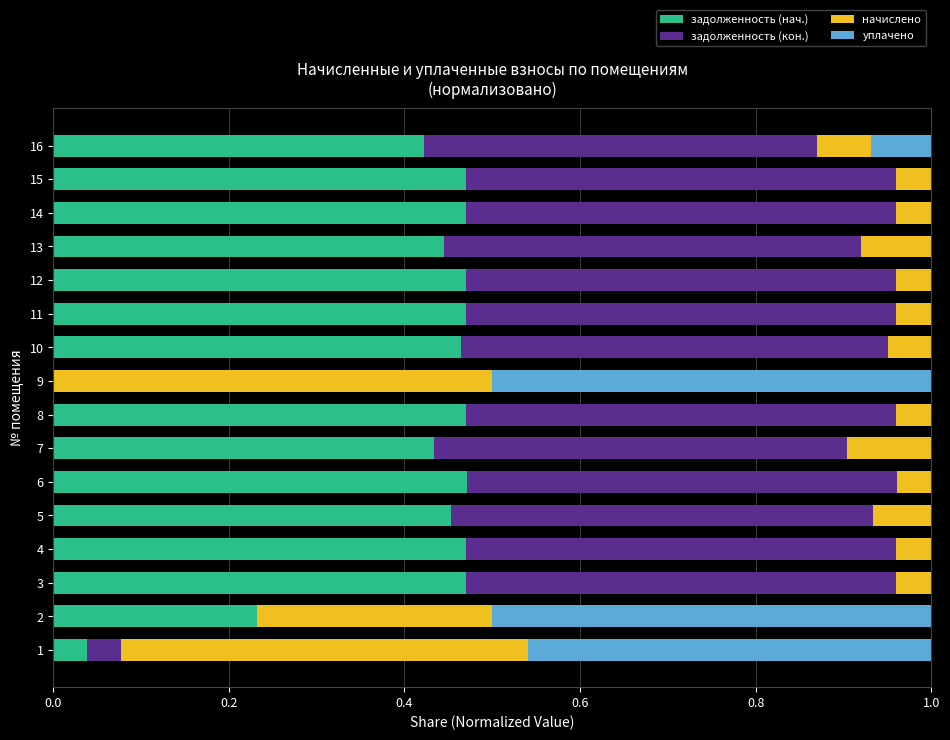

True or false: задолженность (нач.) has a value of 0.5 at 12.

True